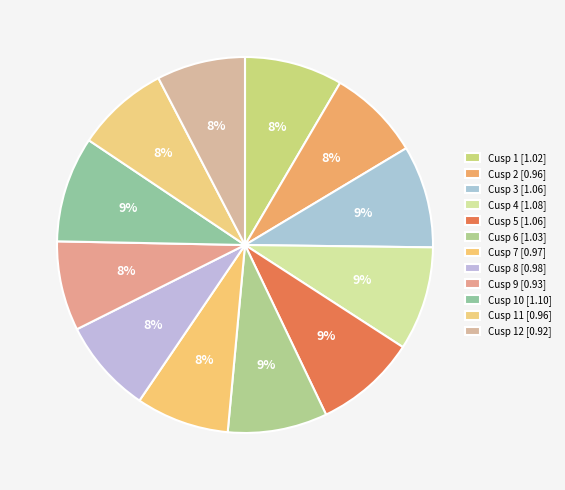

How many slices are in this pie chart?

12